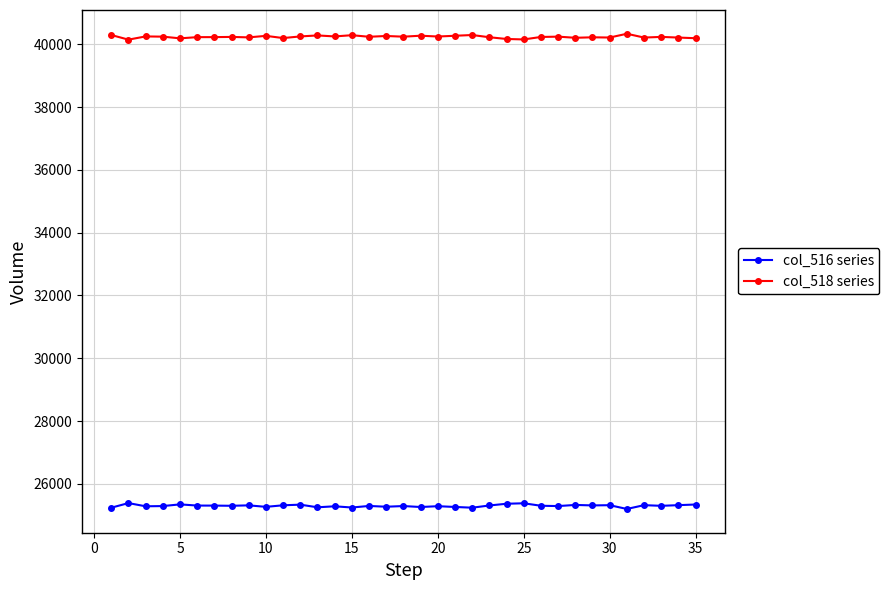

True or false: col_518 series and col_516 series cross at least once.

False